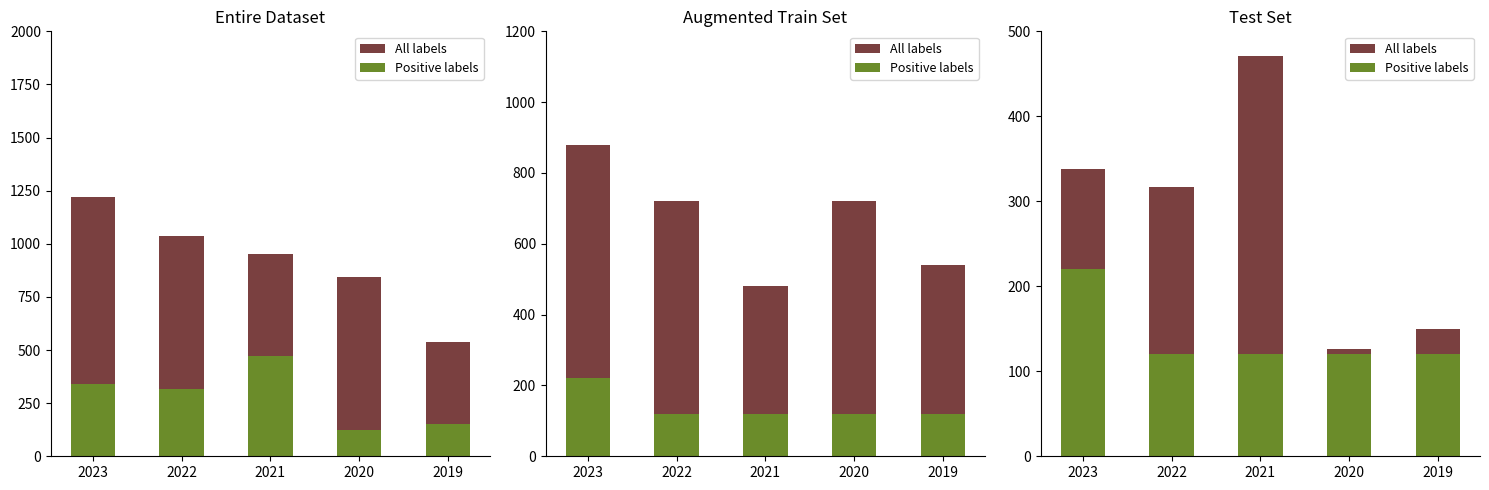

Which category has the lowest value across all series?

2022